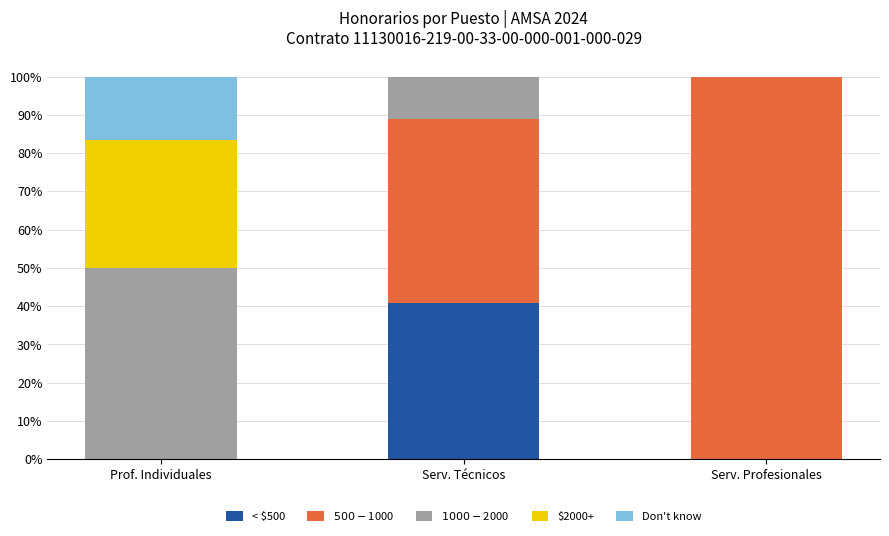

Reading left to right, transcribe the values for < $500.

Prof. Individuales=0.0	Serv. Técnicos=40.7	Serv. Profesionales=0.0